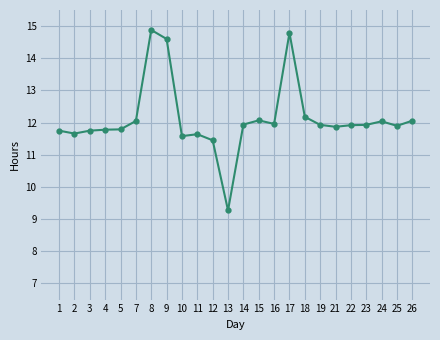

Is it true that the value at 17 is 26.3?

False